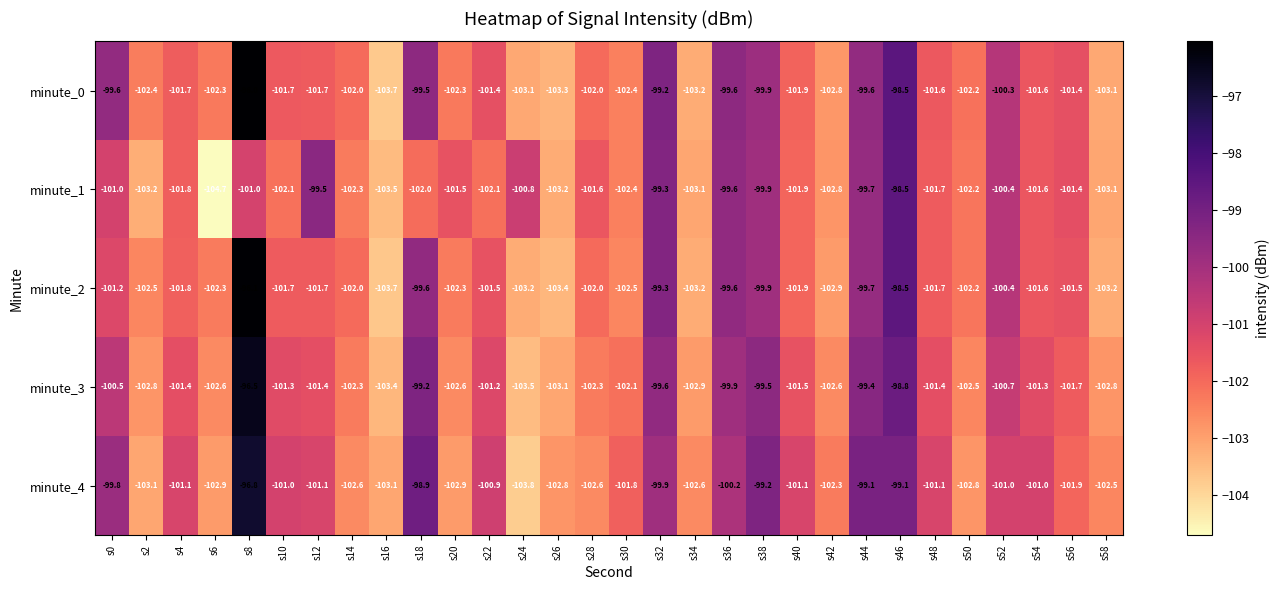

What is the approximate value of minute_1 at s30?

-102.4